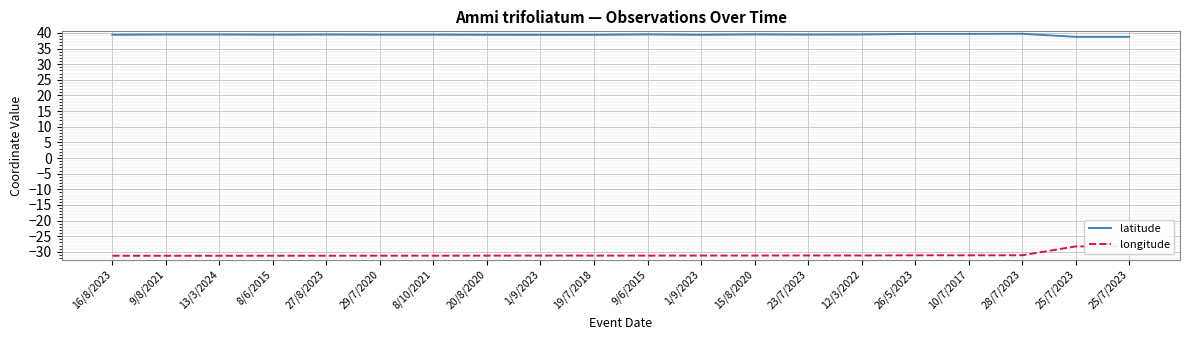

What are all the series names shown in the legend?

latitude, longitude